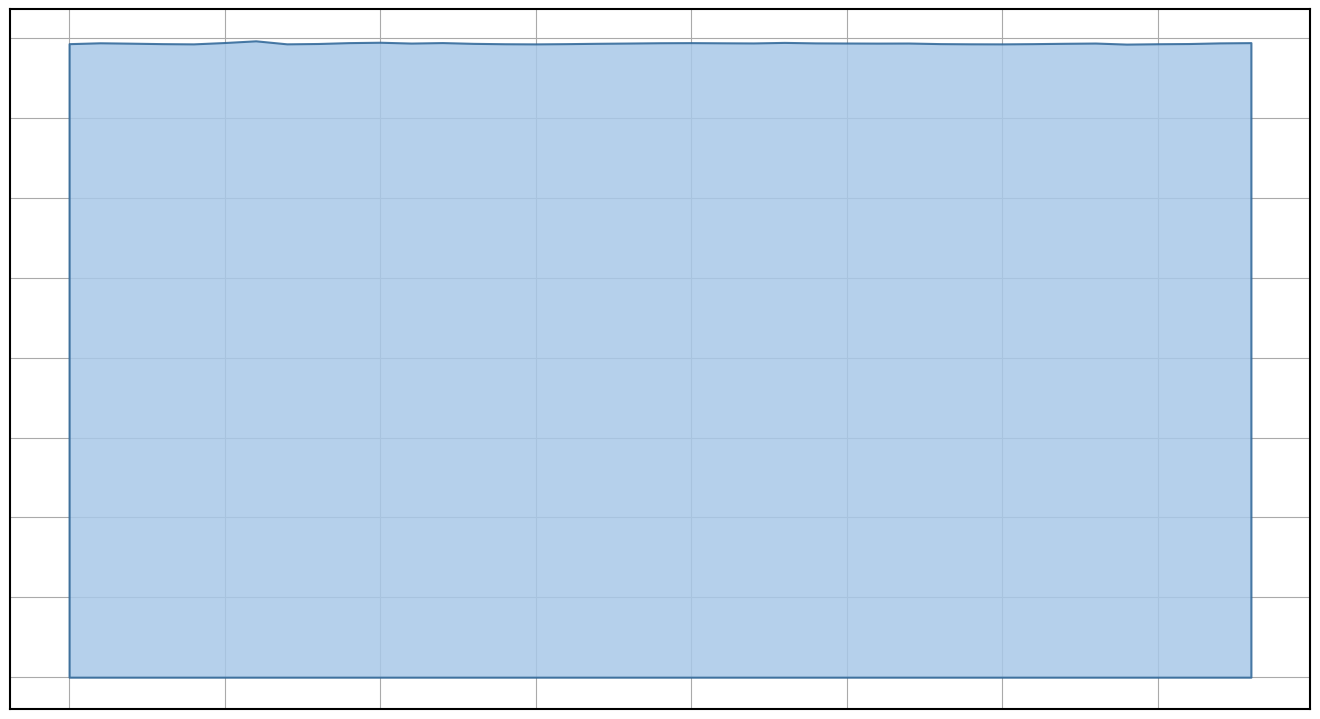

Reading left to right, list all the values displayed in this chart.

34960=39656	34961=39711	34962=39686	34963=39657	34964=39643	34965=39727	34966=39834	34967=39645	34968=39666	34969=39721	34970=39745	34971=39693	34972=39724	34973=39675	34974=39651	34975=39642	34976=39657	34977=39679	34978=39695	34979=39714	34980=39721	34981=39710	34982=39701	34983=39735	34984=39704	34985=39697	34986=39691	34987=39696	34988=39659	34989=39647	34990=39643	34991=39657	34992=39679	34993=39695	34994=39628	34995=39651	34996=39664	34997=39705	34998=39721